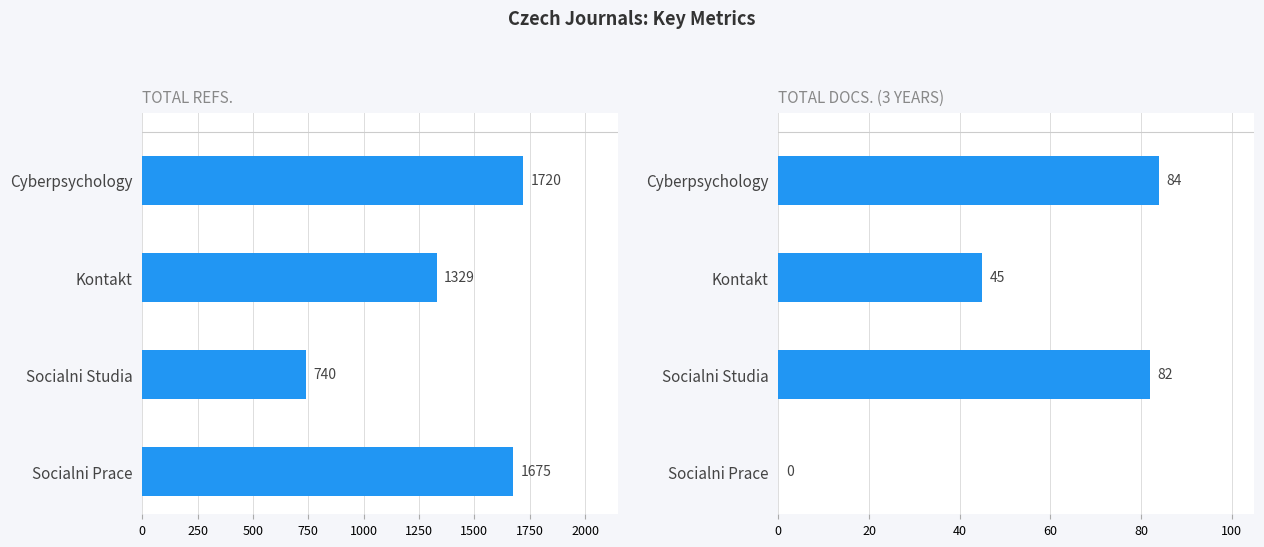

Which series has the largest range (max minus min)?

TOTAL REFS.